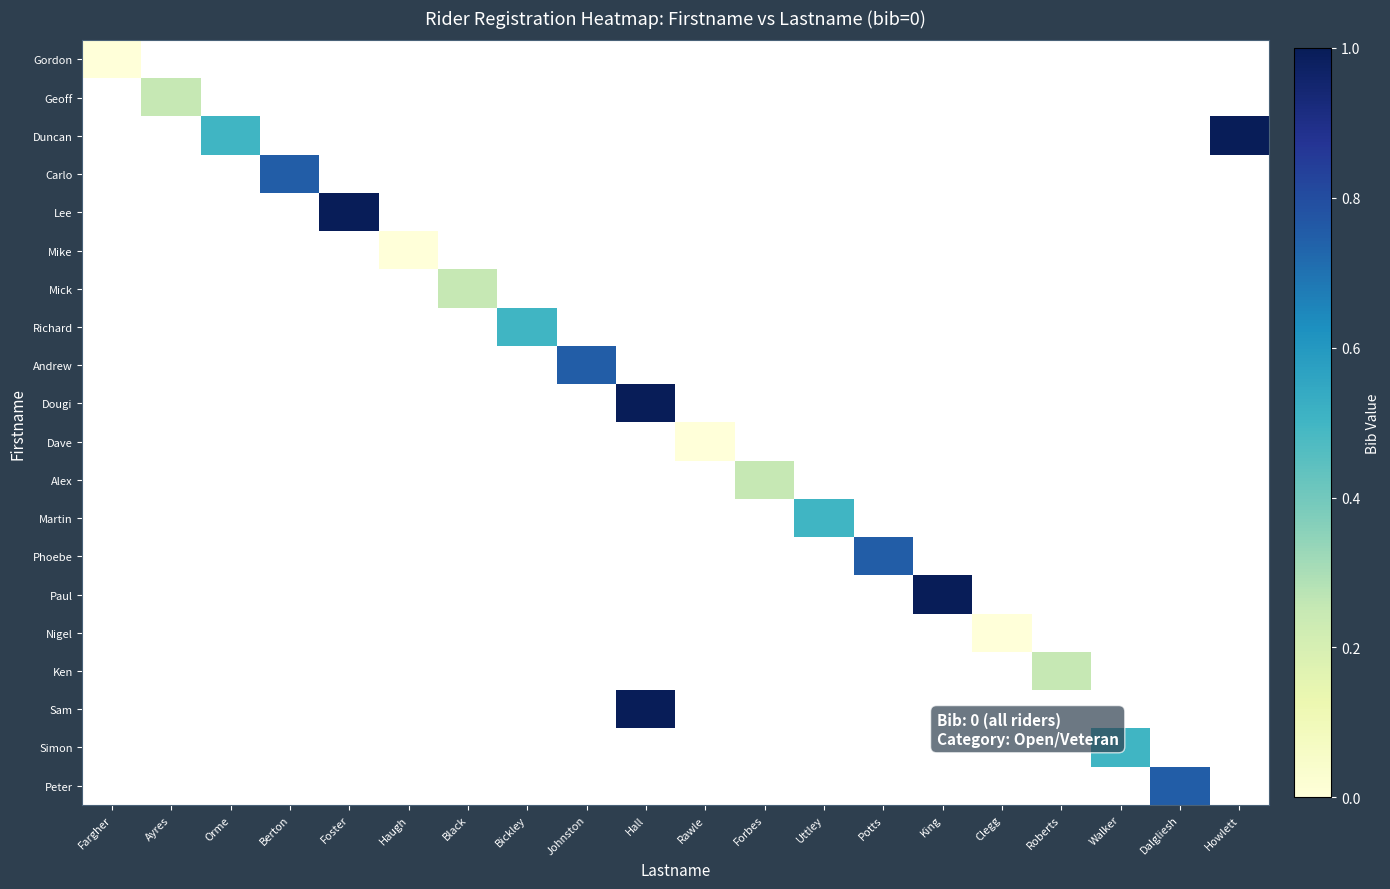

Which category has the highest value across all series?

Howlett